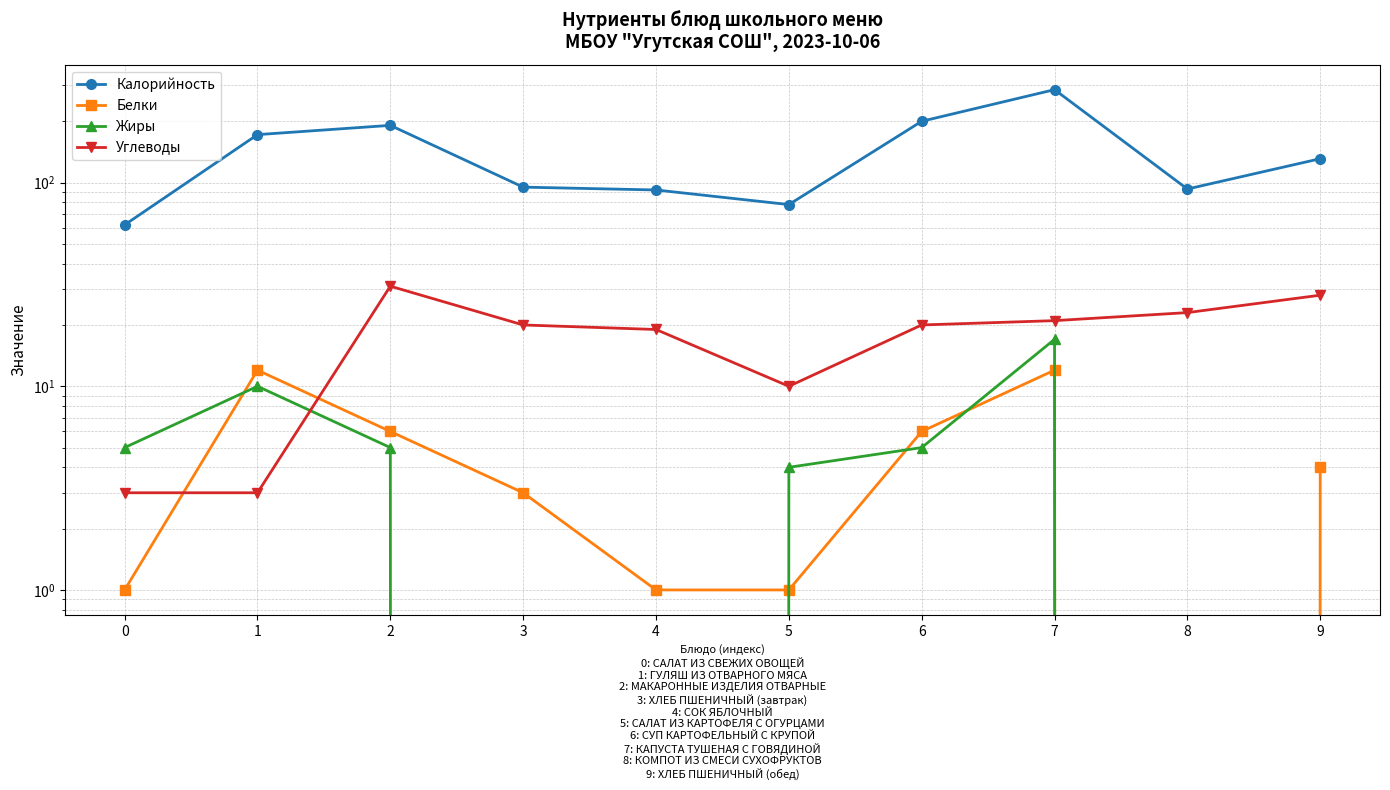

Between 2 and 9, which series saw the biggest shift?

Калорийность